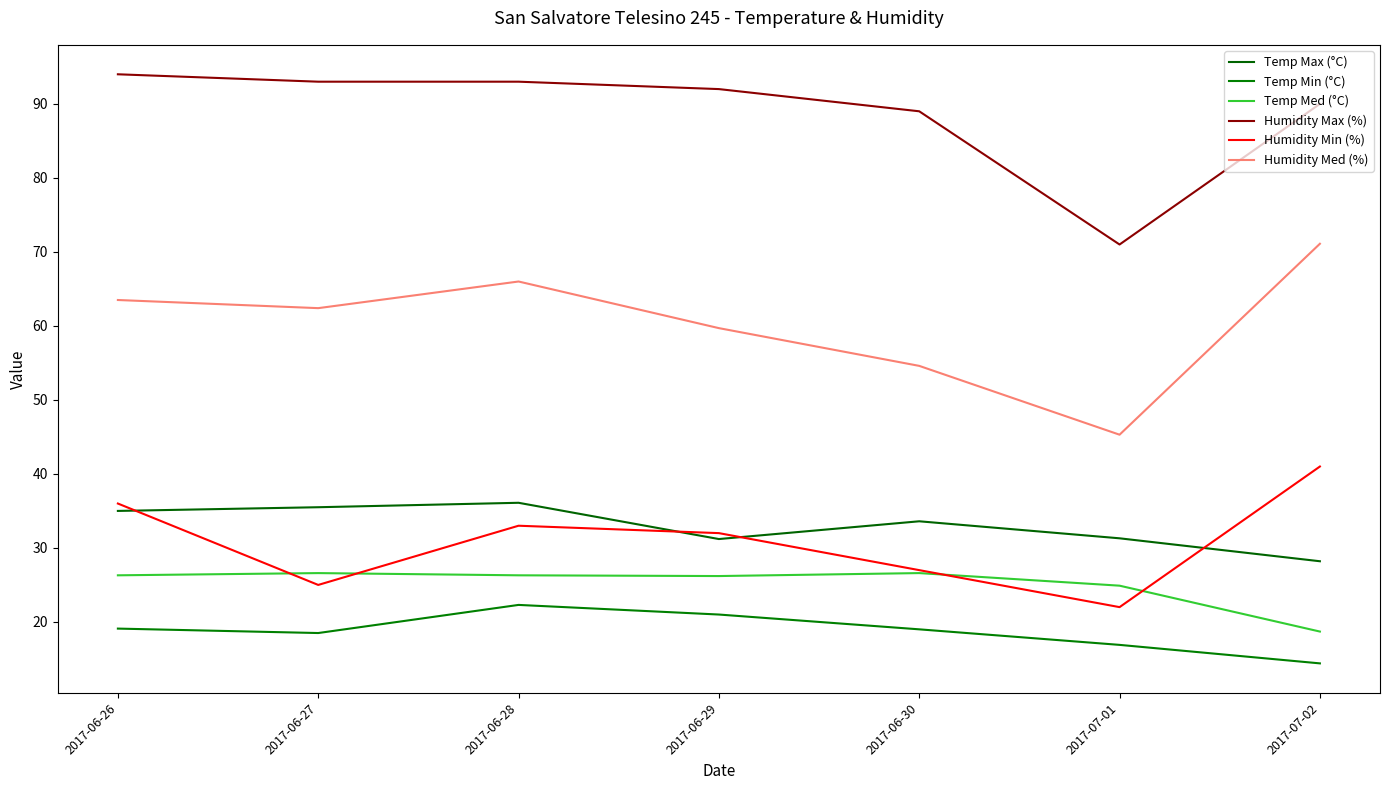

How many interior local peaks does the Temp Min (°C) series have?

1